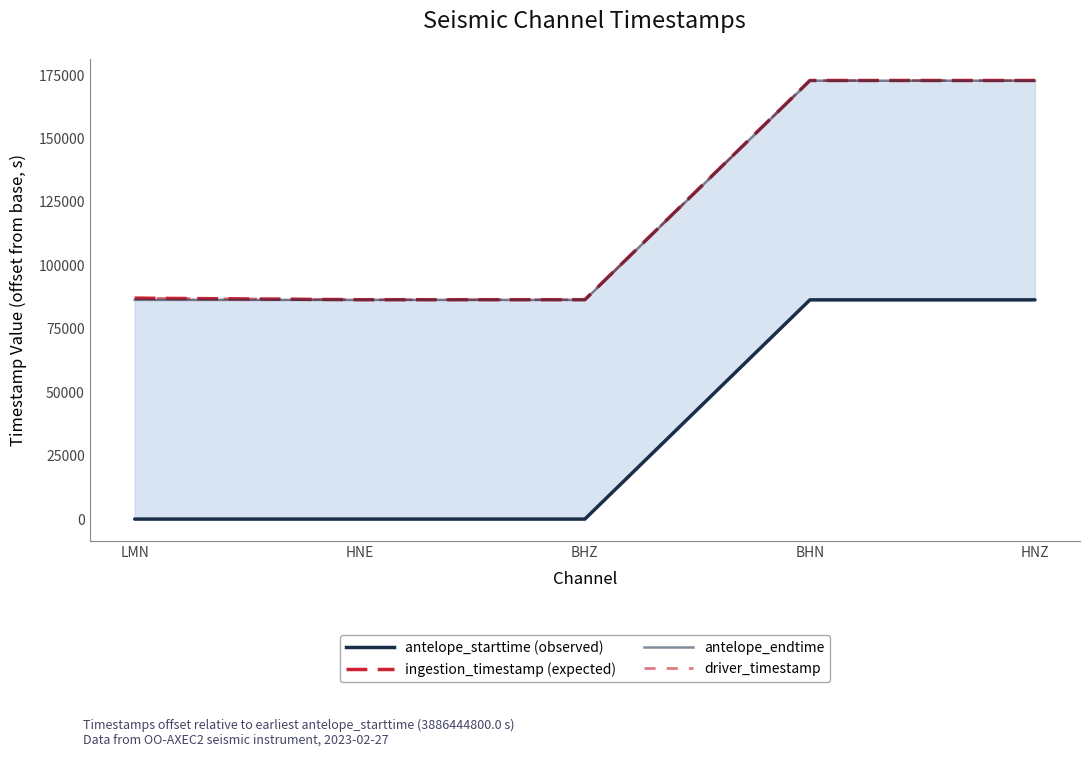

What is the total value across all series at BHN?

604937.6